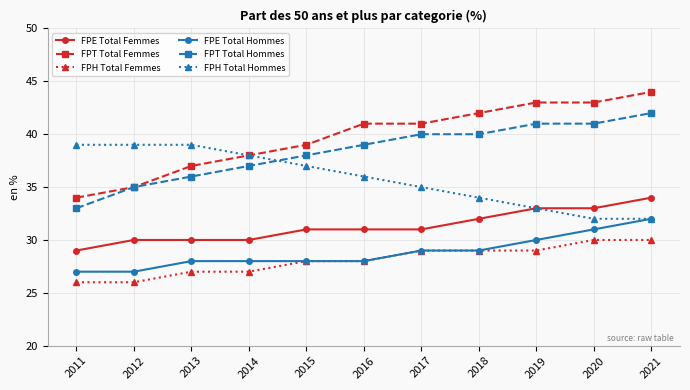

True or false: FPT Total Hommes and FPH Total Femmes cross at least once.

False